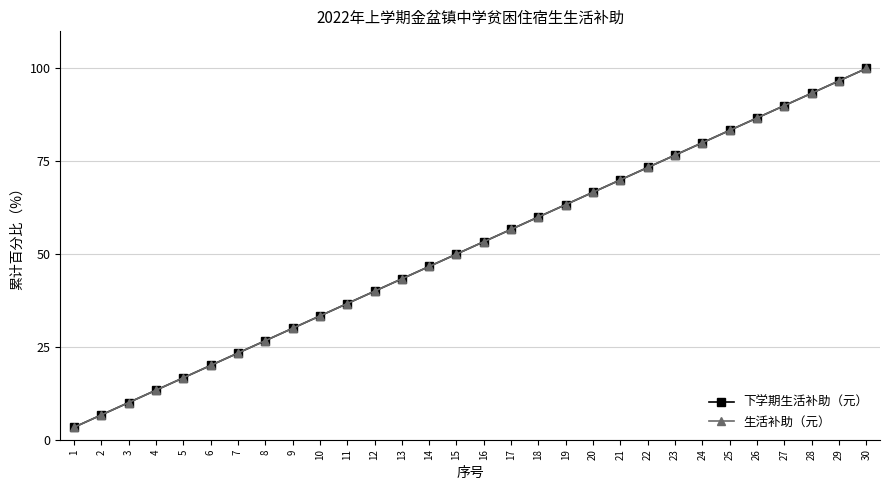

Reading left to right, transcribe all the data shown in this chart.

下学期生活补助（元）: 3.3	6.7	10.0	13.3	16.7	20.0	23.3	26.7	30.0	33.3	36.7	40.0	43.3	46.7	50.0	53.3	56.7	60.0	63.3	66.7	70.0	73.3	76.7	80.0	83.3	86.7	90.0	93.3	96.7	100.0
生活补助（元）: 3.3	6.7	10.0	13.3	16.7	20.0	23.3	26.7	30.0	33.3	36.7	40.0	43.3	46.7	50.0	53.3	56.7	60.0	63.3	66.7	70.0	73.3	76.7	80.0	83.3	86.7	90.0	93.3	96.7	100.0